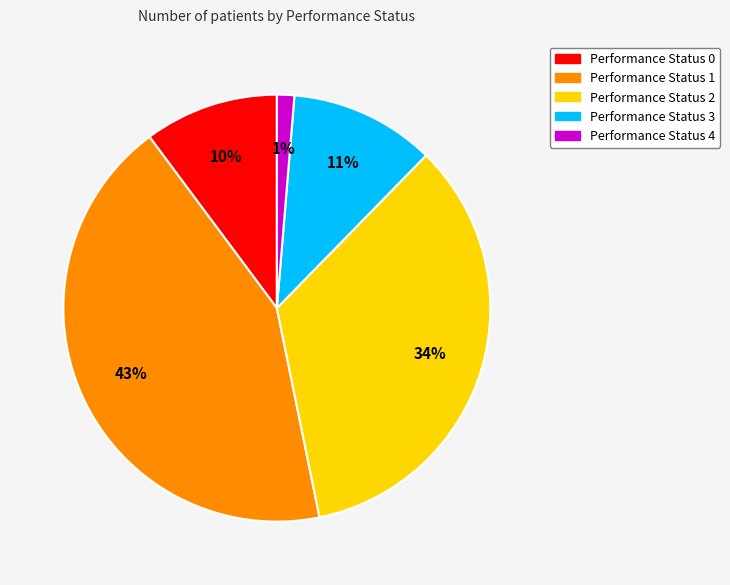

Is it true that Performance Status 4 is 13% of the pie?

False